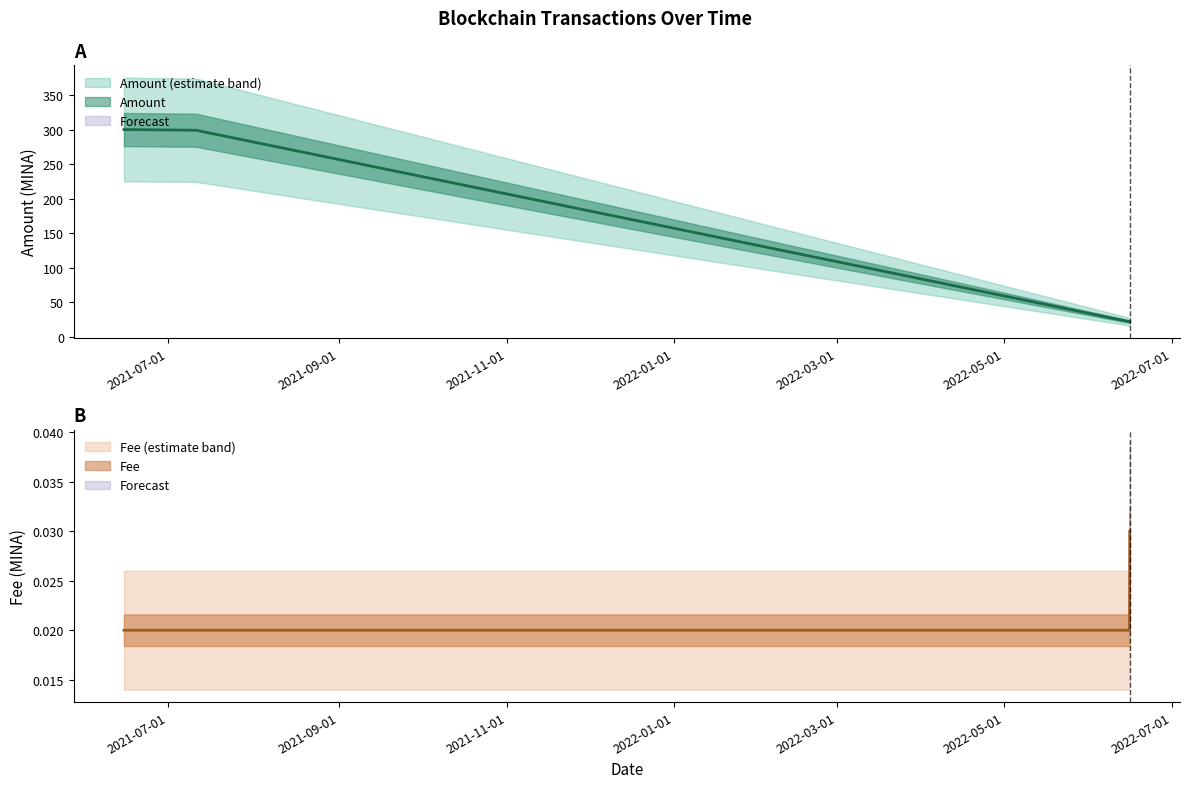

True or false: there are more than 1 points higher than both neighbors.

False